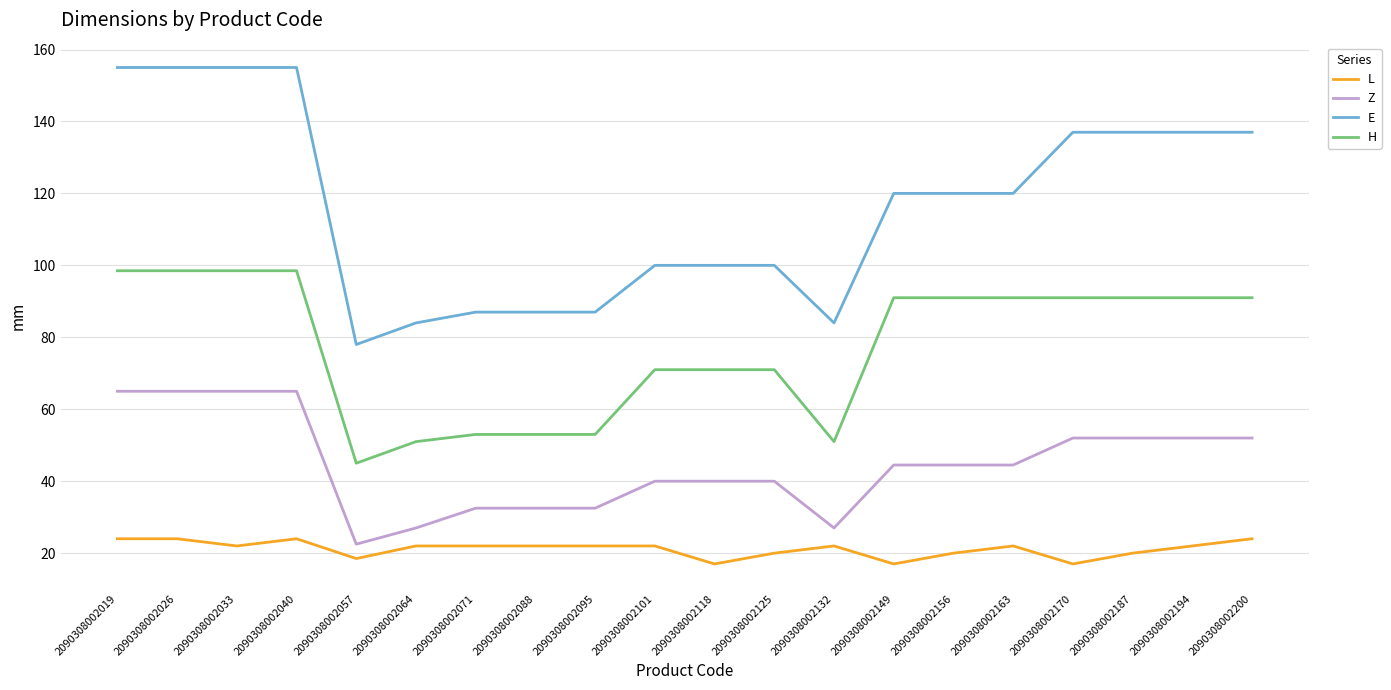

What is the difference between the maximum and minimum values in the L series?

7.0